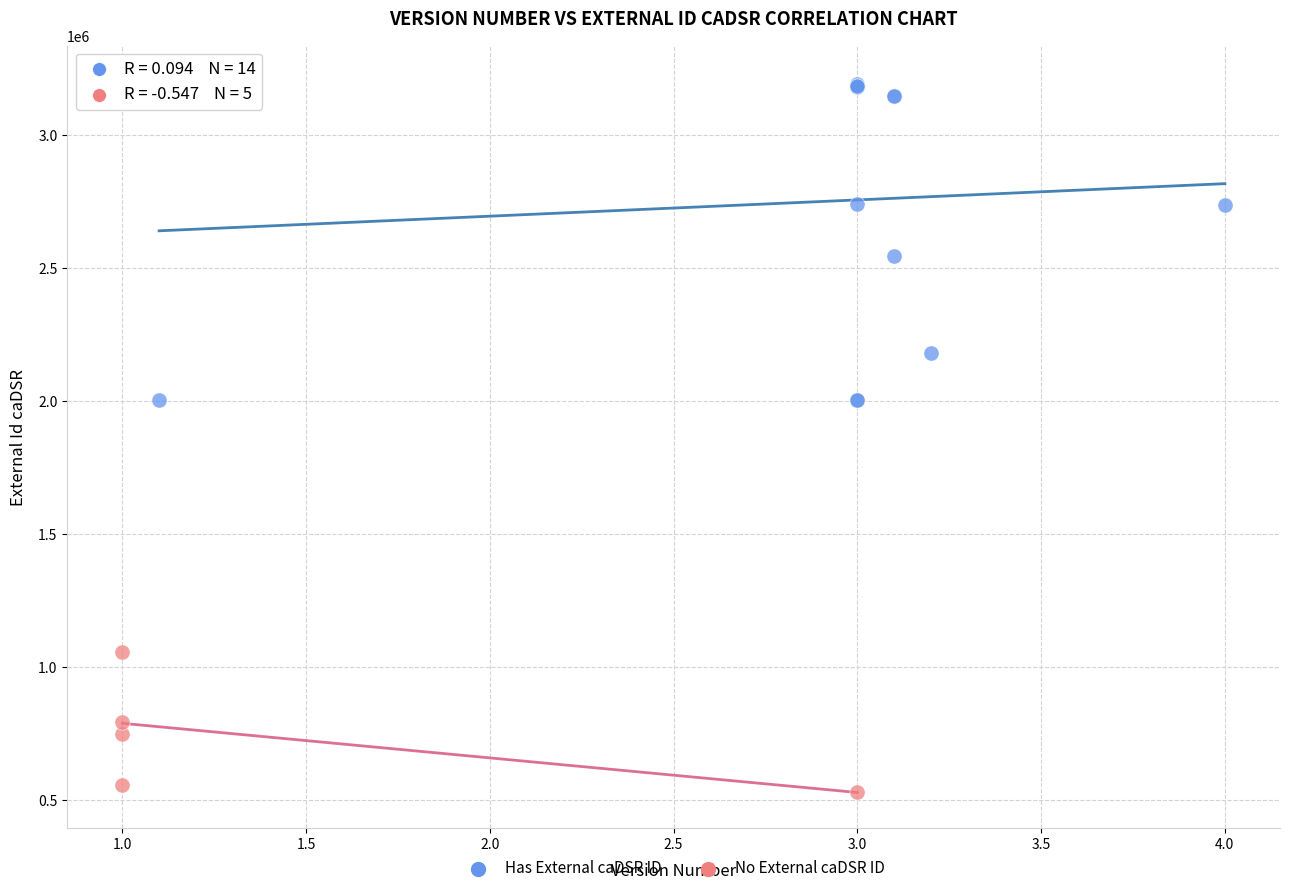

Which series has the largest Y range (max minus min)?

Has External caDSR ID